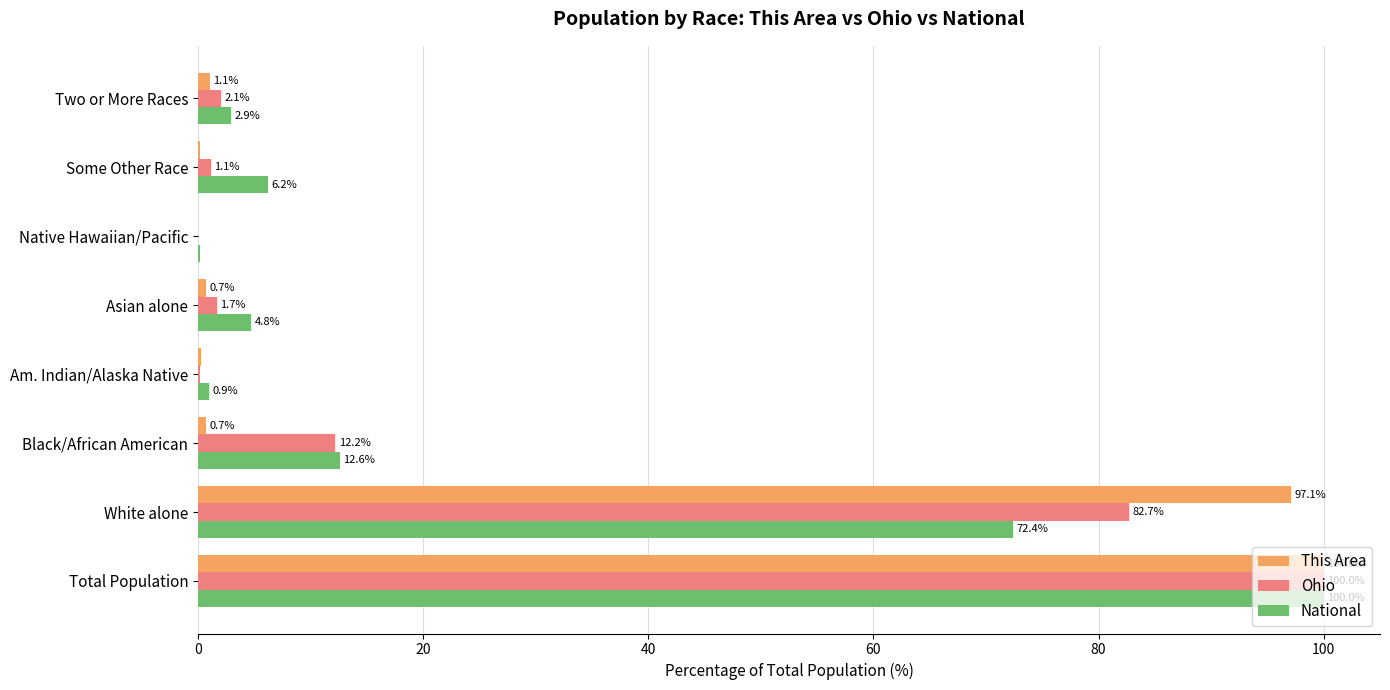

Is the value of Ohio at Asian alone greater than the value of This Area at White alone?

No